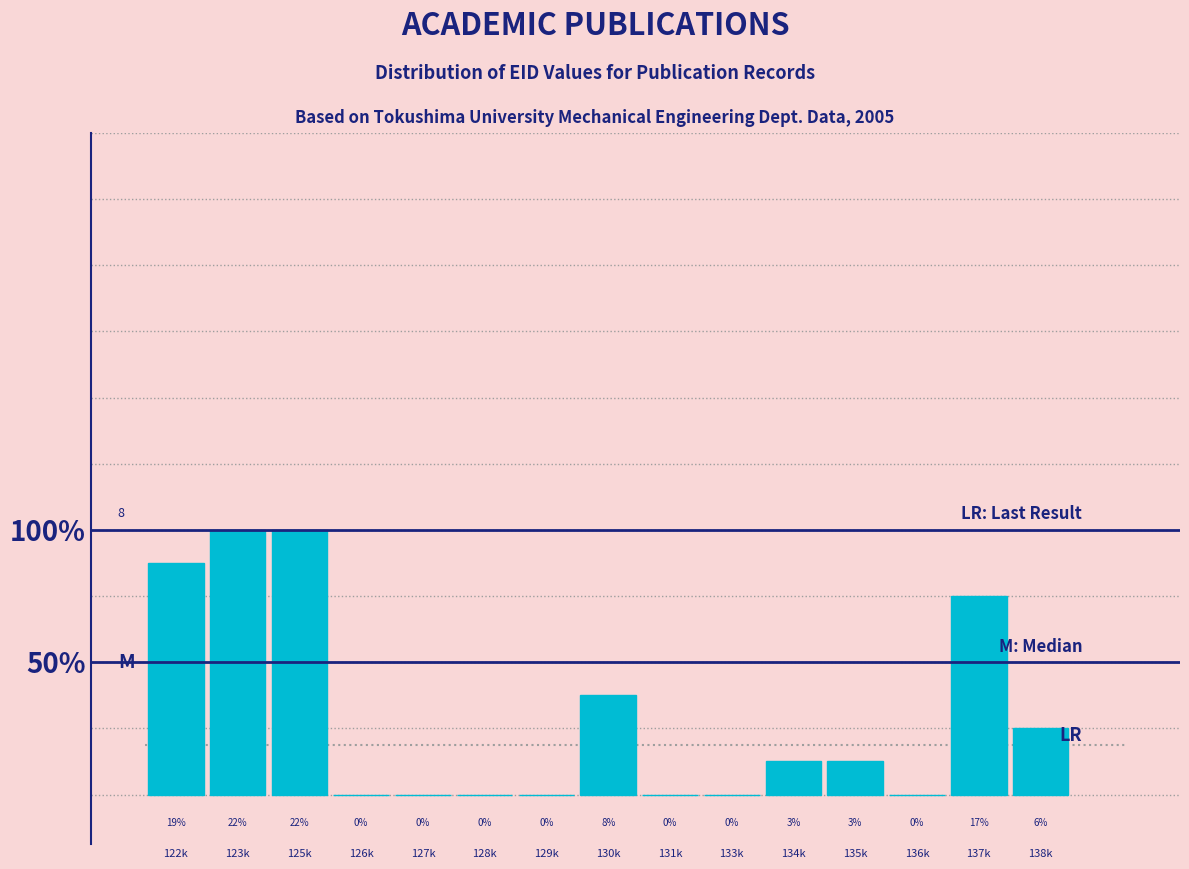

Are the bars horizontal?

No